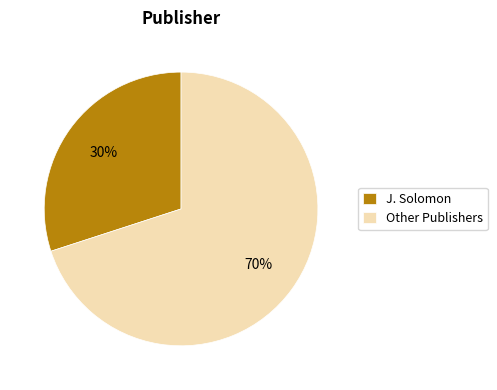

Which category accounts for the majority?

Other Publishers